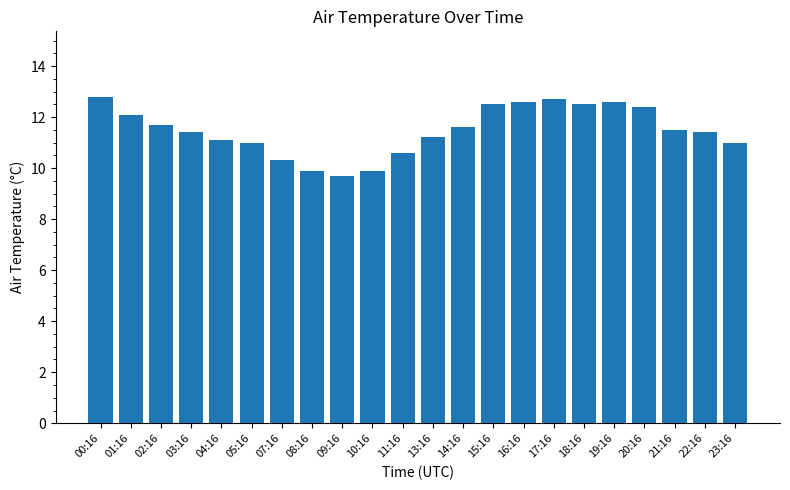

What is the sum of all values?

252.5